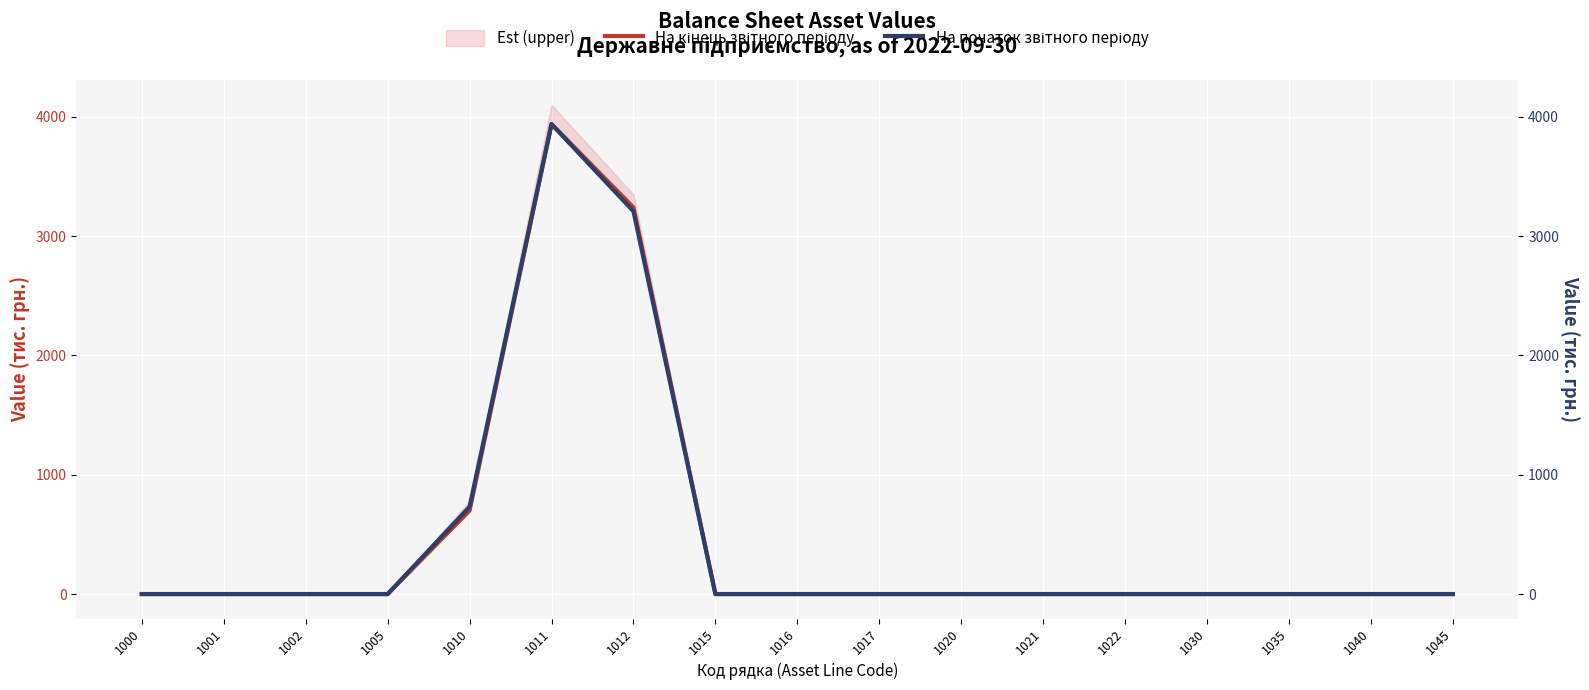

What is the sum of all На початок звітного періоду values?

7878